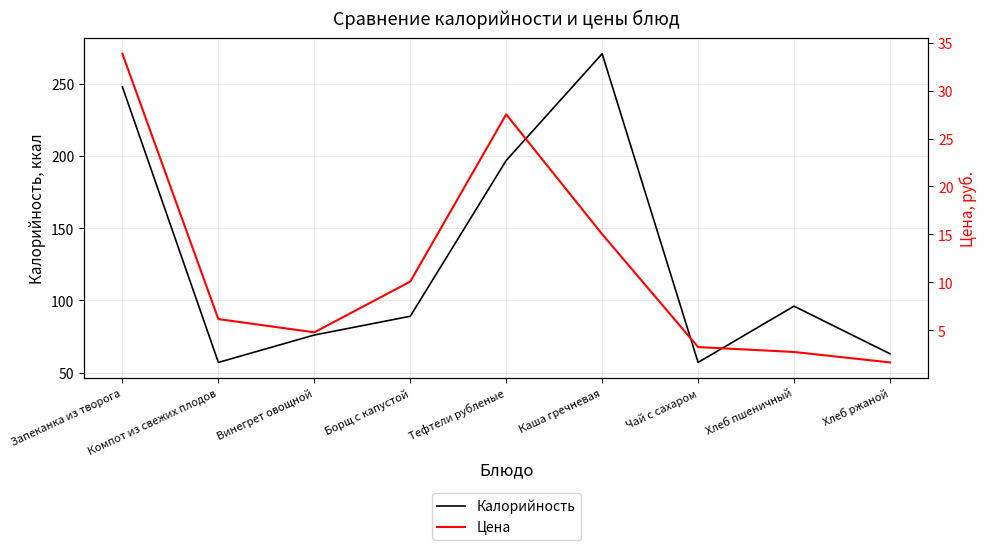

How many lines are shown in the chart?

2